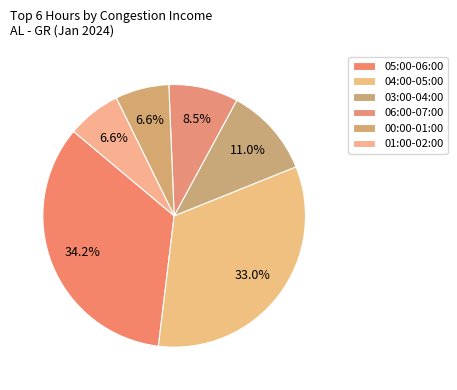

Is there a majority slice in this chart?

No